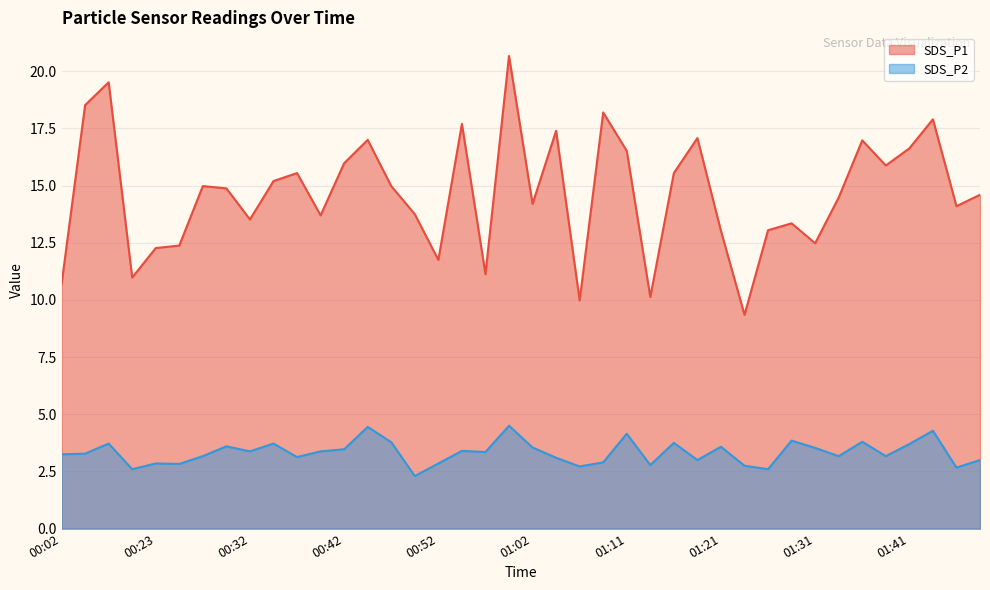

How many lines are shown in the chart?

2